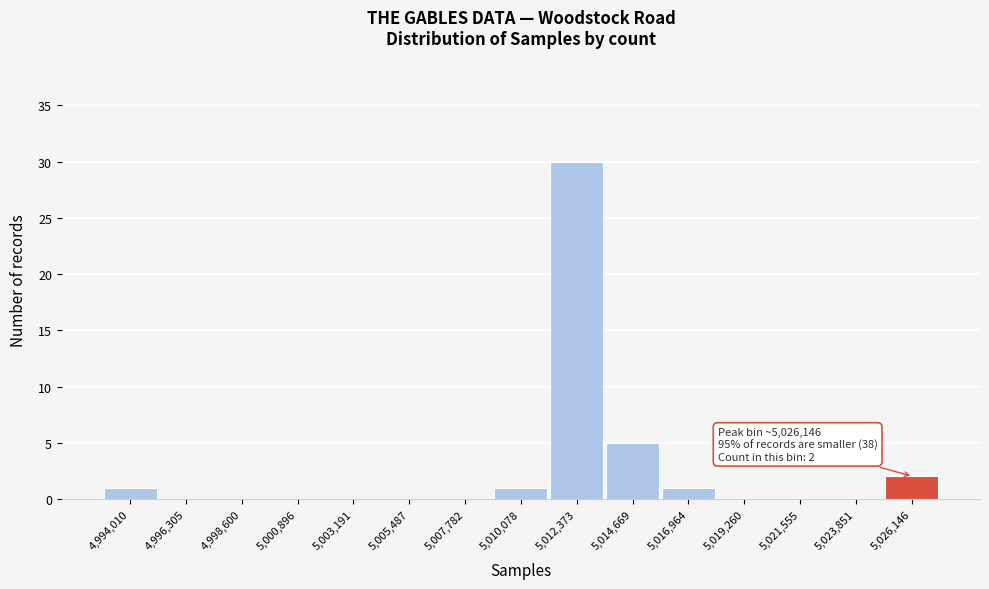

Reading left to right, extract all data points from this chart.

4,994,010=1	4,996,305=0	4,998,600=0	5,000,896=0	5,003,191=0	5,005,487=0	5,007,782=0	5,010,078=1	5,012,373=30	5,014,669=5	5,016,964=1	5,019,260=0	5,021,555=0	5,023,851=0	5,026,146=2